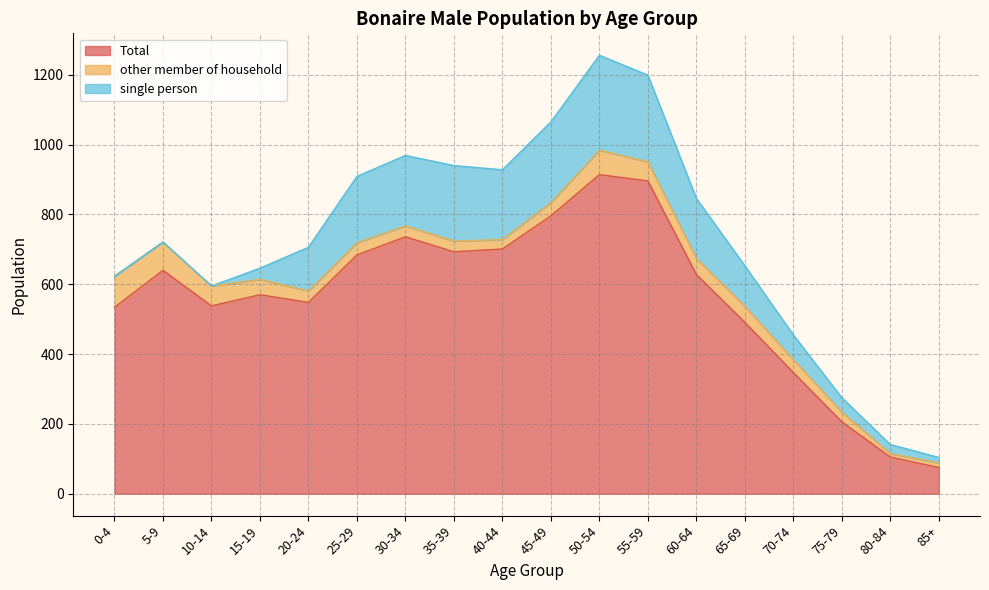

Reading left to right, extract all data points from this chart.

Total: 534	640	538	570	548	684	736	693	701	796	914	896	628	491	347	206	105	75
other member of household: 89	81	57	44	33	35	31	31	27	38	70	55	46	46	37	28	10	13
single person: 0	0	0	32	125	190	202	216	200	231	272	248	172	116	71	41	26	16